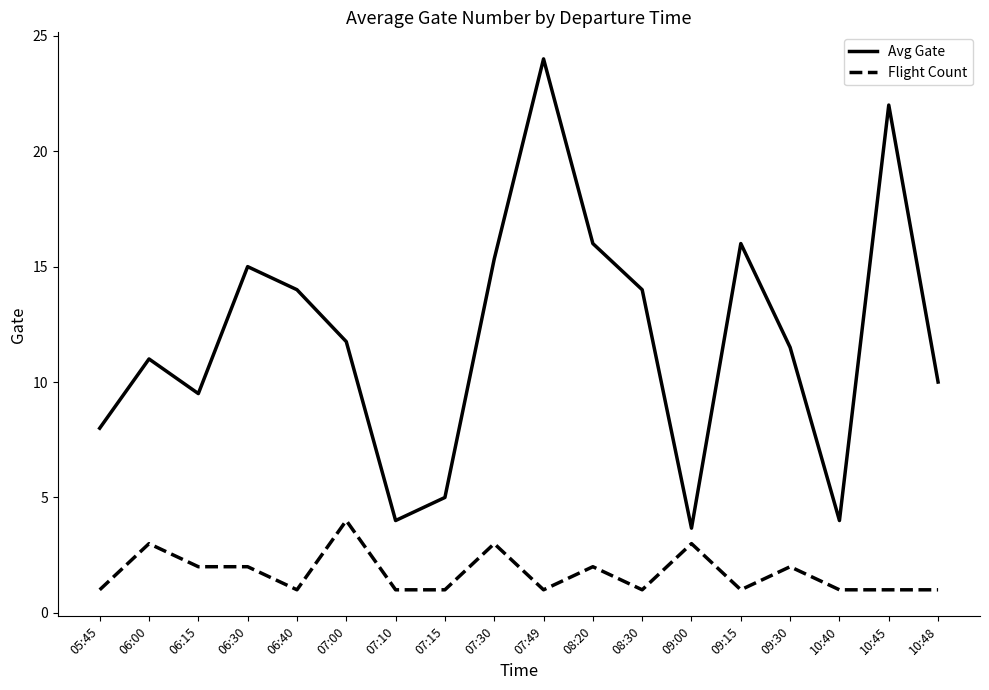

Reading left to right, list all the values displayed in this chart.

Avg Gate: 8.0	11.0	9.5	15.0	14.0	11.8	4.0	5.0	15.3	24.0	16.0	14.0	3.7	16.0	11.5	4.0	22.0	10.0
Flight Count: 1.0	3.0	2.0	2.0	1.0	4.0	1.0	1.0	3.0	1.0	2.0	1.0	3.0	1.0	2.0	1.0	1.0	1.0